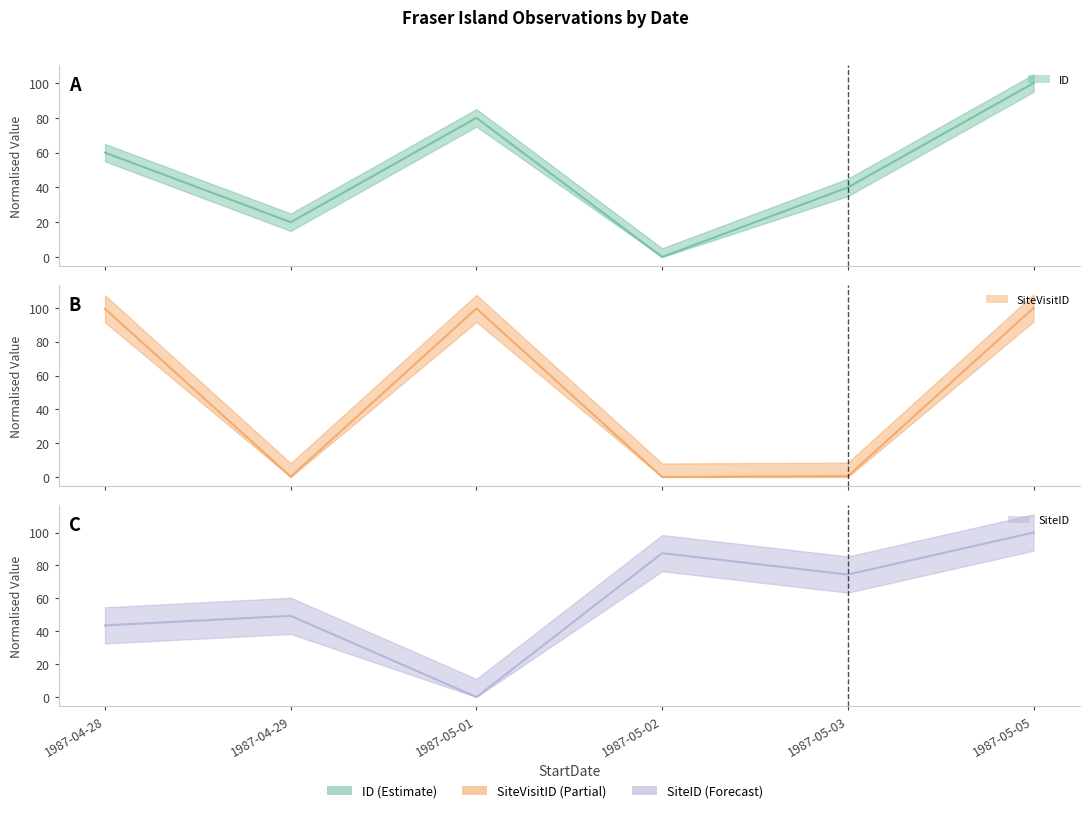

After their last crossing, which series has the higher values: ID or SiteID?

SiteID